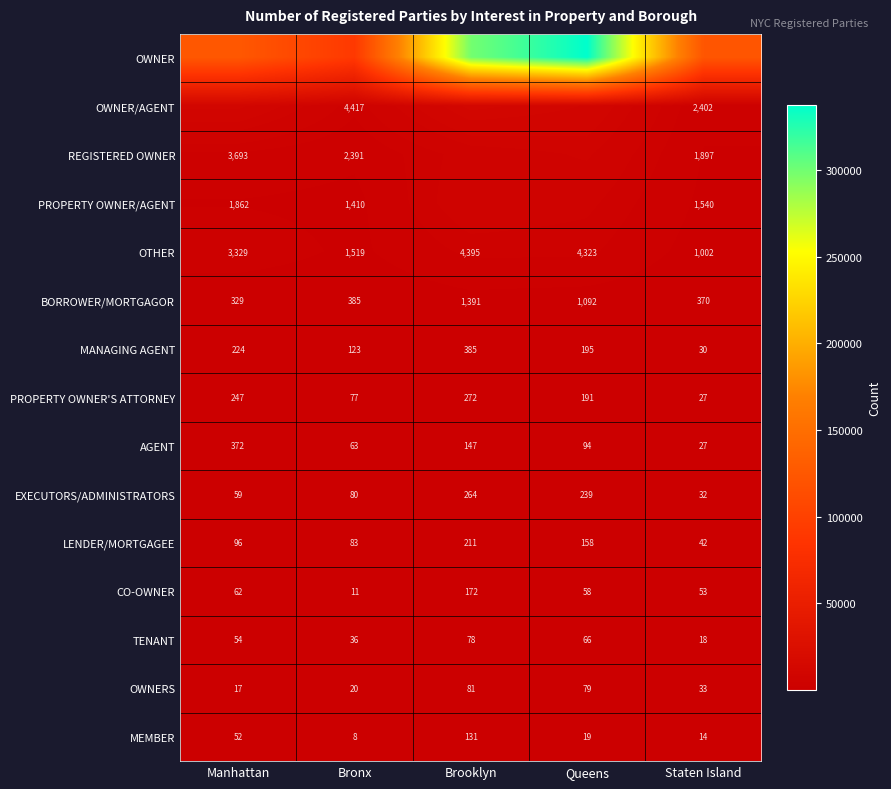

Which category has the highest value in the EXECUTORS/ADMINISTRATORS series?

Brooklyn